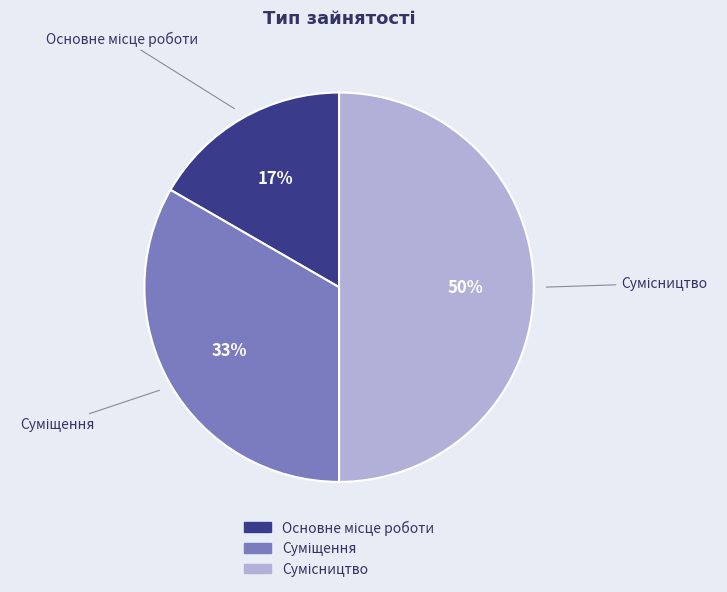

To the nearest percent, what is the average slice percentage?

33%